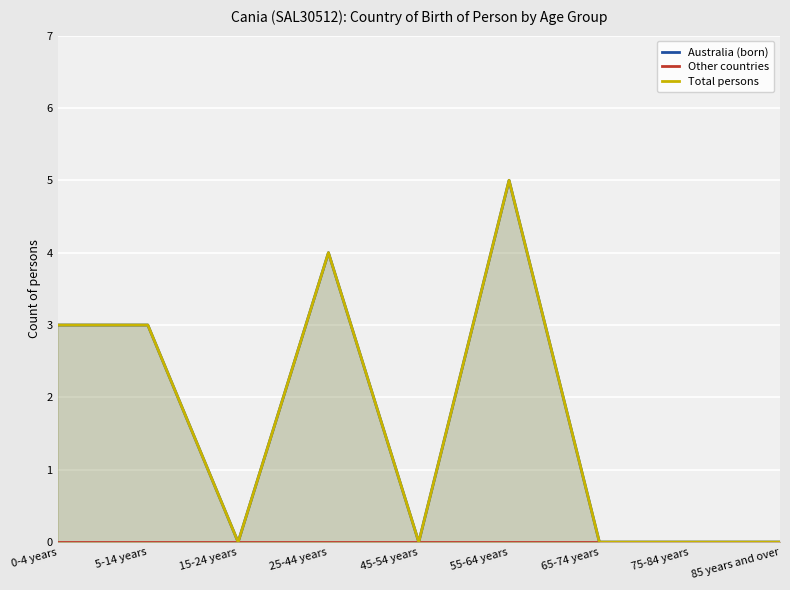

What is the label of the 1st point from the left?

0-4 years